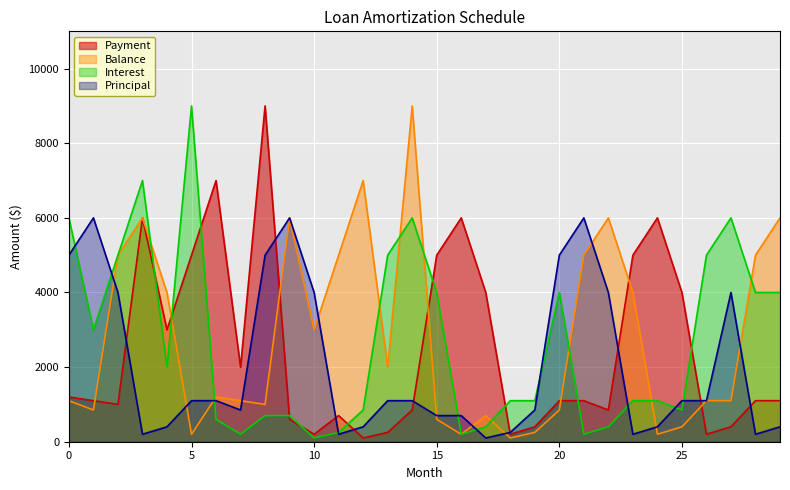

How many series are shown in this chart?

4